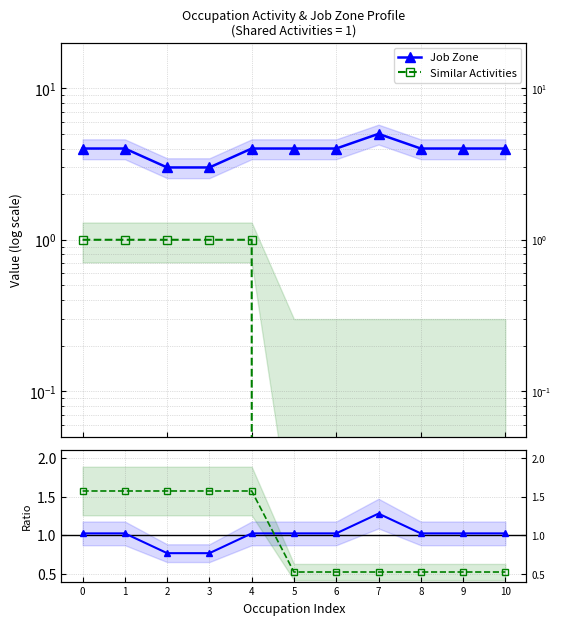

List the series in order of their peak value, highest first.

Job Zone, Sim. Act. ratio, Job Zone ratio, Similar Activities